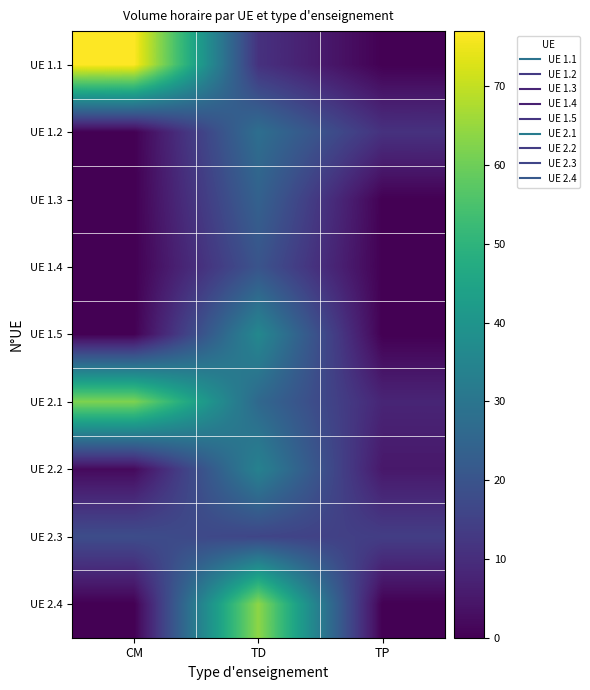

Between CM and TD, which is larger?

CM